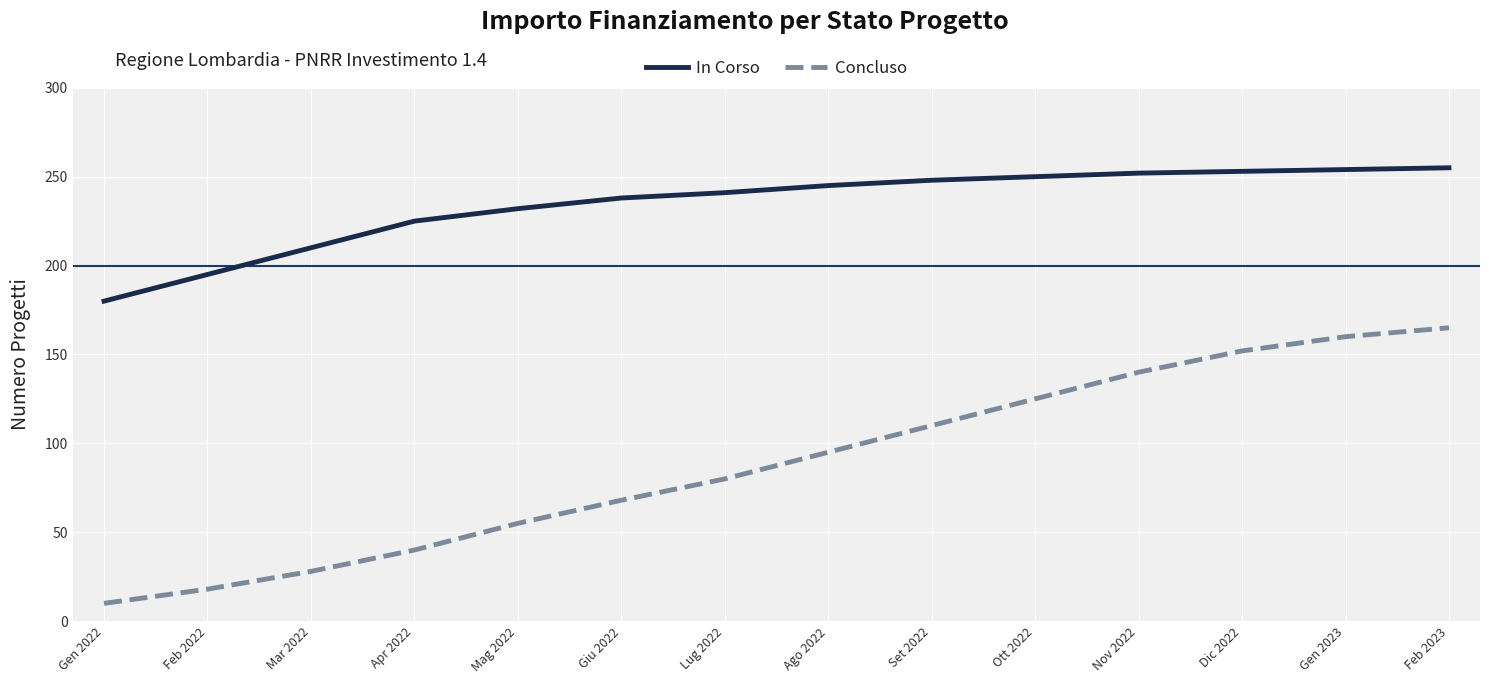

True or false: Concluso and In Corso intersect in this chart.

False